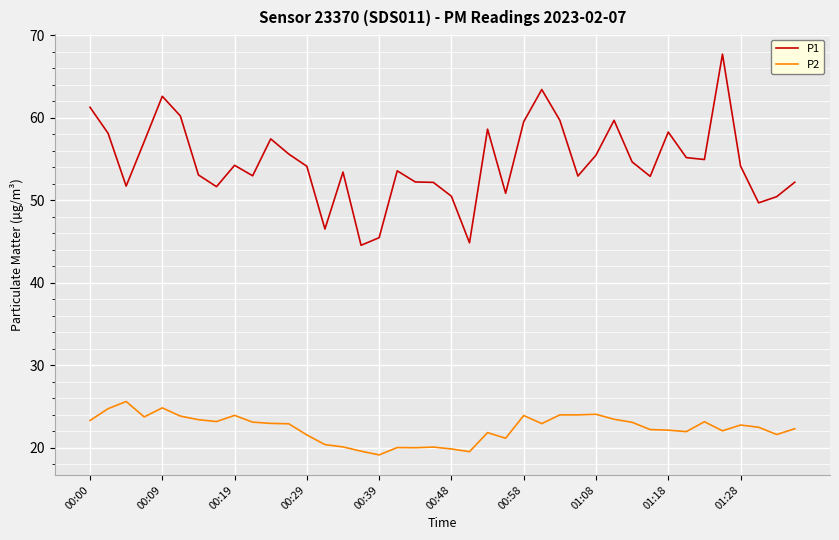

True or false: P2 and P1 intersect in this chart.

False